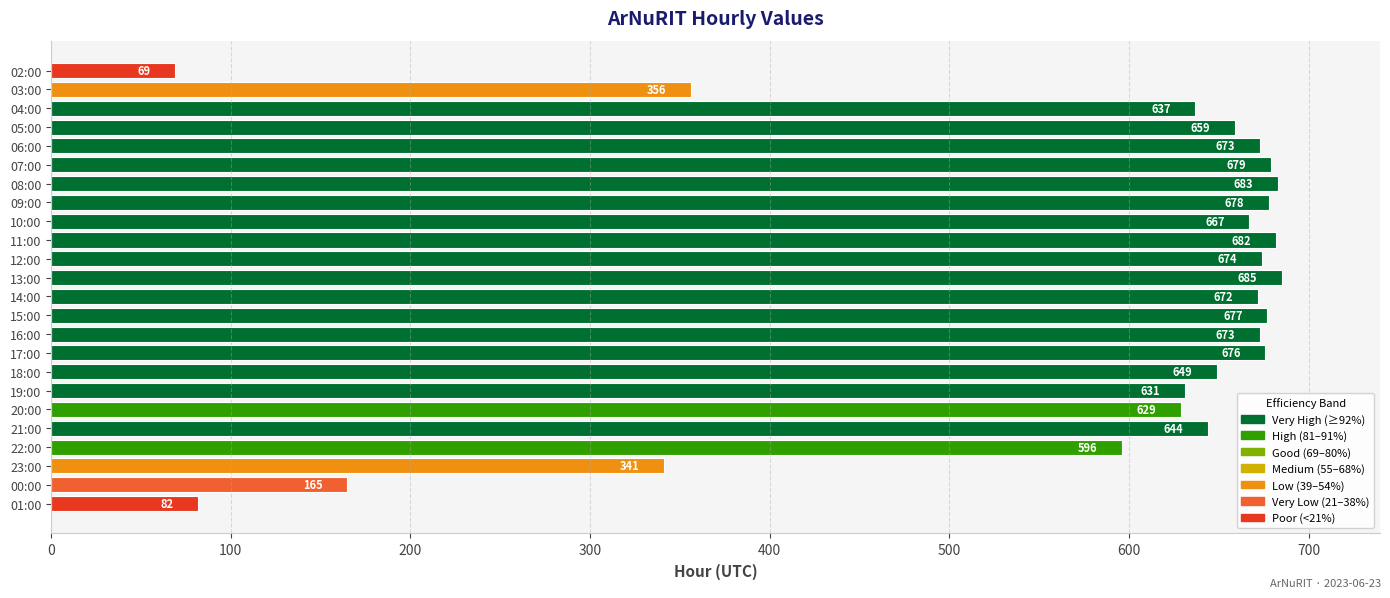

Is it true that the value at 14:00 is 672?

True